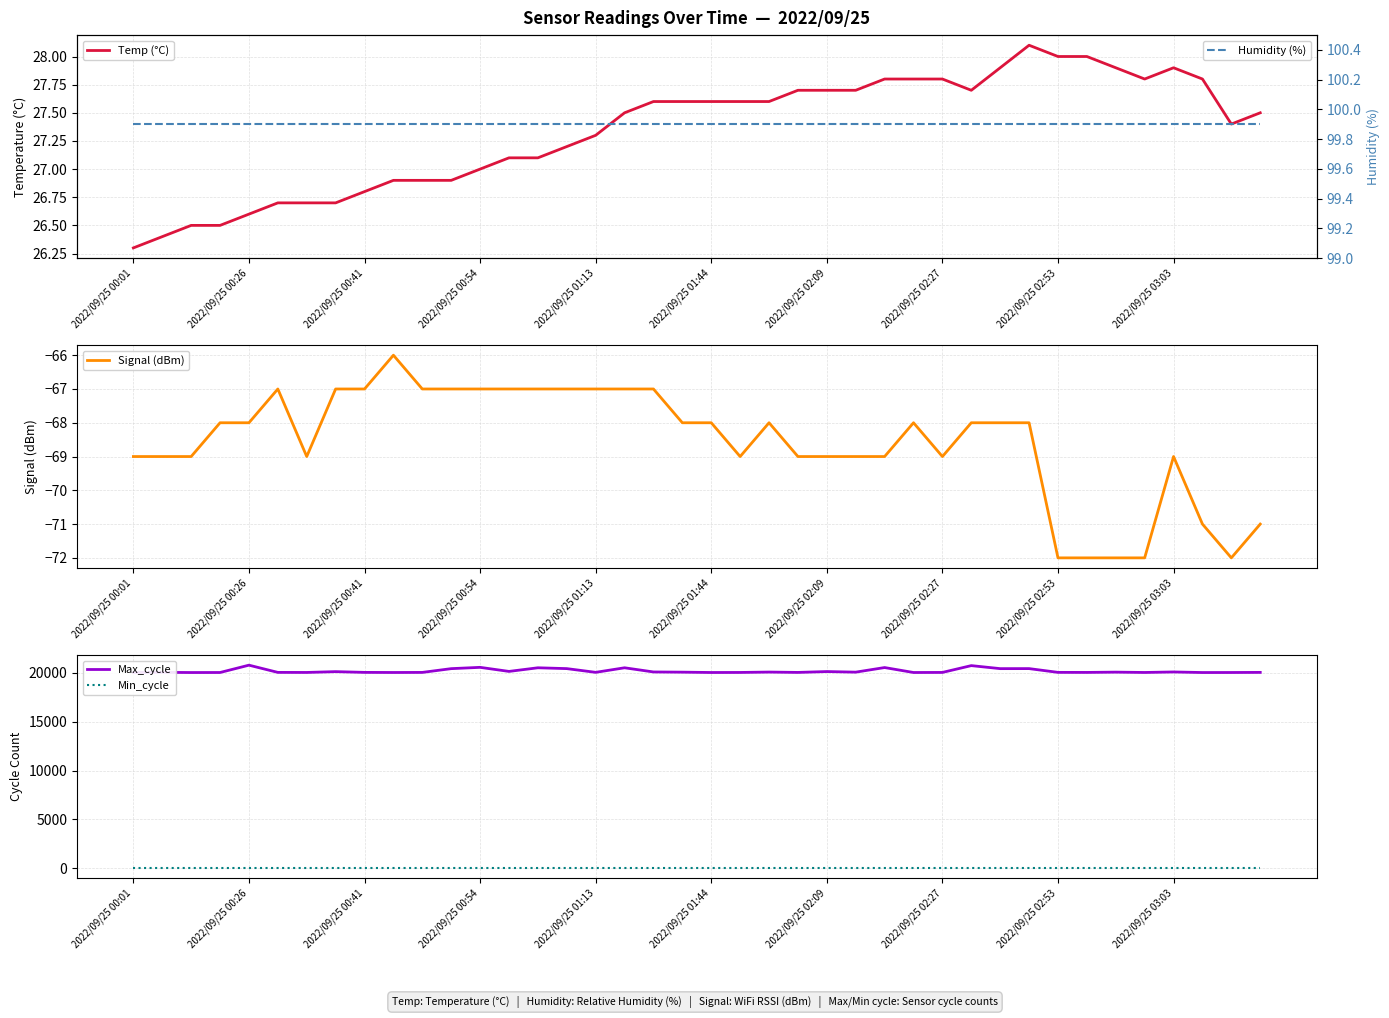

At how many categories does at least one series exceed 5304?

40